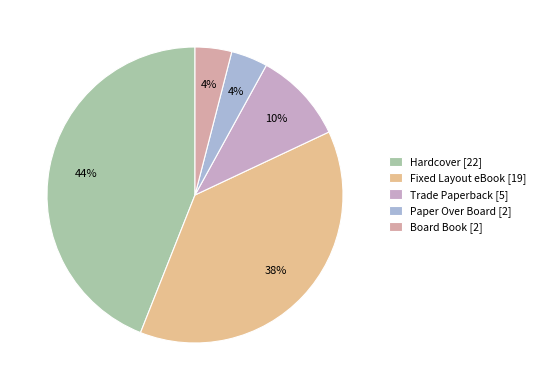

Combined, what portion of the pie is Board Book and Trade Paperback?

14.0%